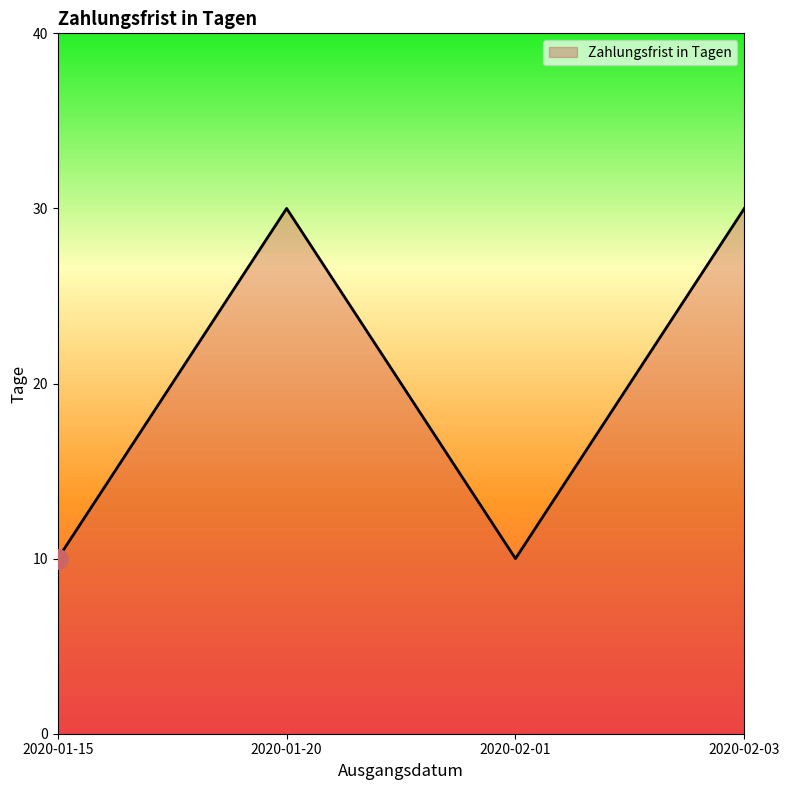

What is the difference between the maximum and minimum values?

20